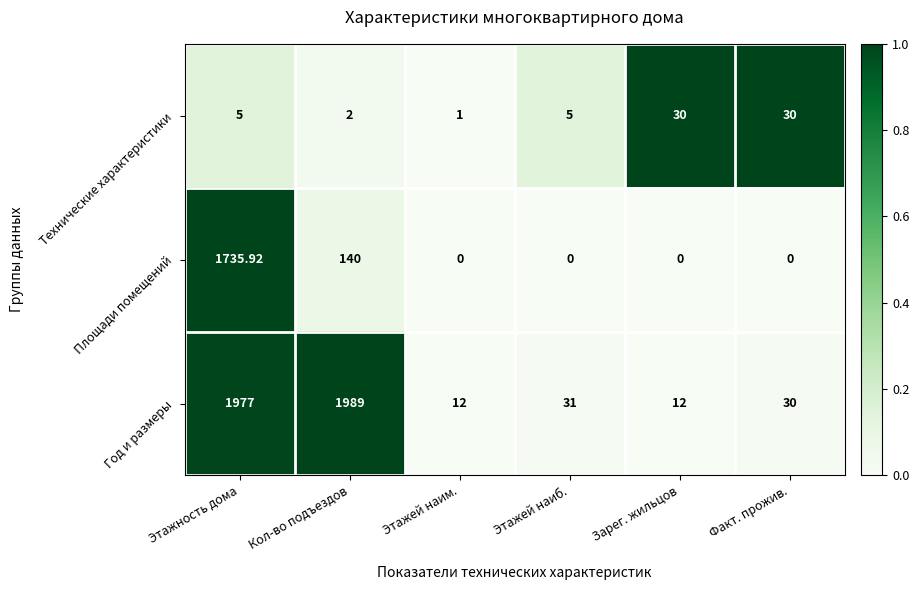

Where does the Год и размеры series first go above 31?

Этажность дома